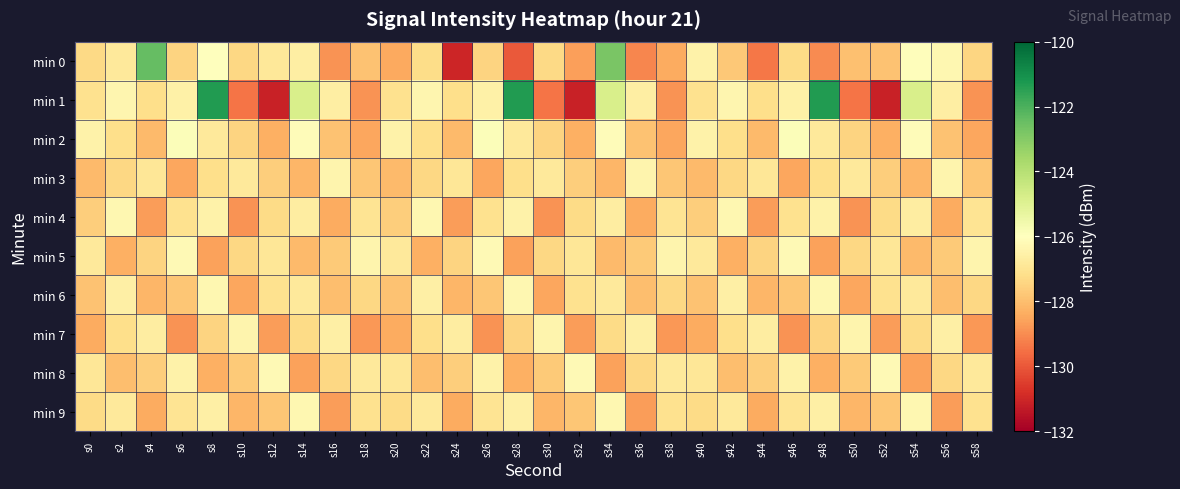

Reading right to left, what are all the values shown in this chart?

min 0: s58=-127.4	s56=-126.3	s54=-126.1	s52=-127.9	s50=-128.0	s48=-129.0	s46=-127.3	s44=-129.4	s42=-127.8	s40=-126.5	s38=-128.4	s36=-129.1	s34=-122.8	s32=-128.7	s30=-127.4	s28=-130.0	s26=-127.5	s24=-131.0	s22=-127.2	s20=-128.5	s18=-127.9	s16=-128.9	s14=-126.6	s12=-126.9	s10=-127.4	s8=-126.0	s6=-127.5	s4=-122.4	s2=-126.8	s0=-127.4
min 1: s58=-128.9	s56=-126.6	s54=-124.8	s52=-131.1	s50=-129.4	s48=-121.3	s46=-126.6	s44=-127.2	s42=-126.4	s40=-127.1	s38=-128.9	s36=-126.6	s34=-124.8	s32=-131.1	s30=-129.4	s28=-121.3	s26=-126.6	s24=-127.2	s22=-126.4	s20=-127.1	s18=-128.9	s16=-126.6	s14=-124.8	s12=-131.1	s10=-129.4	s8=-121.3	s6=-126.6	s4=-127.2	s2=-126.4	s0=-127.1
min 2: s58=-128.5	s56=-127.9	s54=-126.1	s52=-128.3	s50=-127.5	s48=-126.8	s46=-125.9	s44=-128.1	s42=-127.2	s40=-126.5	s38=-128.5	s36=-127.9	s34=-126.1	s32=-128.3	s30=-127.5	s28=-126.8	s26=-125.9	s24=-128.1	s22=-127.2	s20=-126.5	s18=-128.5	s16=-127.9	s14=-126.1	s12=-128.3	s10=-127.5	s8=-126.8	s6=-125.9	s4=-128.1	s2=-127.2	s0=-126.5
min 3: s58=-127.8	s56=-126.4	s54=-128.2	s52=-127.6	s50=-126.8	s48=-127.2	s46=-128.5	s44=-126.9	s42=-127.4	s40=-128.1	s38=-127.8	s36=-126.4	s34=-128.2	s32=-127.6	s30=-126.8	s28=-127.2	s26=-128.5	s24=-126.9	s22=-127.4	s20=-128.1	s18=-127.8	s16=-126.4	s14=-128.2	s12=-127.6	s10=-126.8	s8=-127.2	s6=-128.5	s4=-126.9	s2=-127.4	s0=-128.1
min 4: s58=-127.0	s56=-128.4	s54=-126.7	s52=-127.3	s50=-128.9	s48=-126.5	s46=-127.1	s44=-128.7	s42=-126.3	s40=-127.6	s38=-127.0	s36=-128.4	s34=-126.7	s32=-127.3	s30=-128.9	s28=-126.5	s26=-127.1	s24=-128.7	s22=-126.3	s20=-127.6	s18=-127.0	s16=-128.4	s14=-126.7	s12=-127.3	s10=-128.9	s8=-126.5	s6=-127.1	s4=-128.7	s2=-126.3	s0=-127.6
min 5: s58=-126.4	s56=-127.7	s54=-128.1	s52=-126.9	s50=-127.4	s48=-128.6	s46=-126.2	s44=-127.5	s42=-128.3	s40=-126.8	s38=-126.4	s36=-127.7	s34=-128.1	s32=-126.9	s30=-127.4	s28=-128.6	s26=-126.2	s24=-127.5	s22=-128.3	s20=-126.8	s18=-126.4	s16=-127.7	s14=-128.1	s12=-126.9	s10=-127.4	s8=-128.6	s6=-126.2	s4=-127.5	s2=-128.3	s0=-126.8
min 6: s58=-127.4	s56=-128.0	s54=-126.8	s52=-127.1	s50=-128.5	s48=-126.3	s46=-127.8	s44=-128.2	s42=-126.6	s40=-127.9	s38=-127.4	s36=-128.0	s34=-126.8	s32=-127.1	s30=-128.5	s28=-126.3	s26=-127.8	s24=-128.2	s22=-126.6	s20=-127.9	s18=-127.4	s16=-128.0	s14=-126.8	s12=-127.1	s10=-128.5	s8=-126.3	s6=-127.8	s4=-128.2	s2=-126.6	s0=-127.9
min 7: s58=-128.8	s56=-126.6	s54=-127.3	s52=-128.7	s50=-126.4	s48=-127.5	s46=-128.9	s44=-126.7	s42=-127.2	s40=-128.4	s38=-128.8	s36=-126.6	s34=-127.3	s32=-128.7	s30=-126.4	s28=-127.5	s26=-128.9	s24=-126.7	s22=-127.2	s20=-128.4	s18=-128.8	s16=-126.6	s14=-127.3	s12=-128.7	s10=-126.4	s8=-127.5	s6=-128.9	s4=-126.7	s2=-127.2	s0=-128.4
min 8: s58=-126.8	s56=-127.4	s54=-128.6	s52=-126.2	s50=-127.7	s48=-128.3	s46=-126.5	s44=-127.6	s42=-128.0	s40=-126.9	s38=-126.8	s36=-127.4	s34=-128.6	s32=-126.2	s30=-127.7	s28=-128.3	s26=-126.5	s24=-127.6	s22=-128.0	s20=-126.9	s18=-126.8	s16=-127.4	s14=-128.6	s12=-126.2	s10=-127.7	s8=-128.3	s6=-126.5	s4=-127.6	s2=-128.0	s0=-126.9
min 9: s58=-127.1	s56=-128.7	s54=-126.3	s52=-127.8	s50=-128.2	s48=-126.6	s46=-127.0	s44=-128.4	s42=-126.8	s40=-127.3	s38=-127.1	s36=-128.7	s34=-126.3	s32=-127.8	s30=-128.2	s28=-126.6	s26=-127.0	s24=-128.4	s22=-126.8	s20=-127.3	s18=-127.1	s16=-128.7	s14=-126.3	s12=-127.8	s10=-128.2	s8=-126.6	s6=-127.0	s4=-128.4	s2=-126.8	s0=-127.3